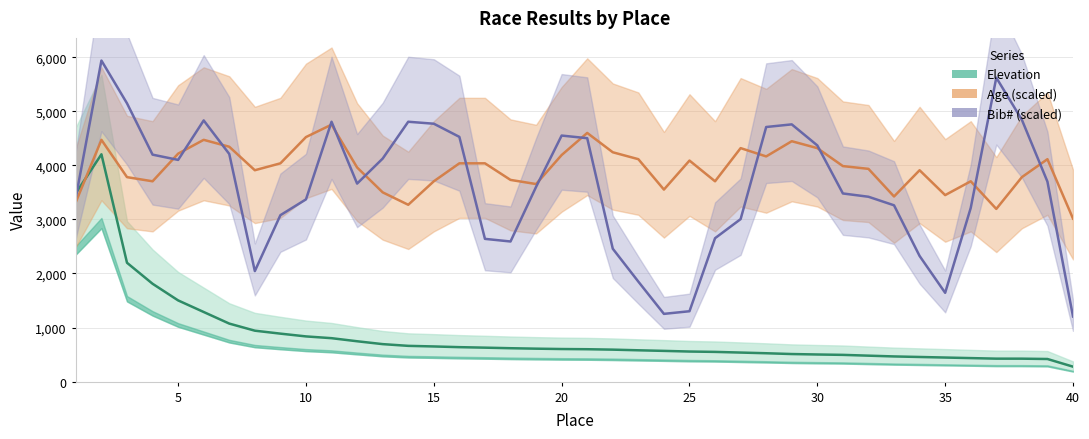

Rank the series at 5 from highest to lowest value.

Bib# (scaled), Age (scaled), Elevation